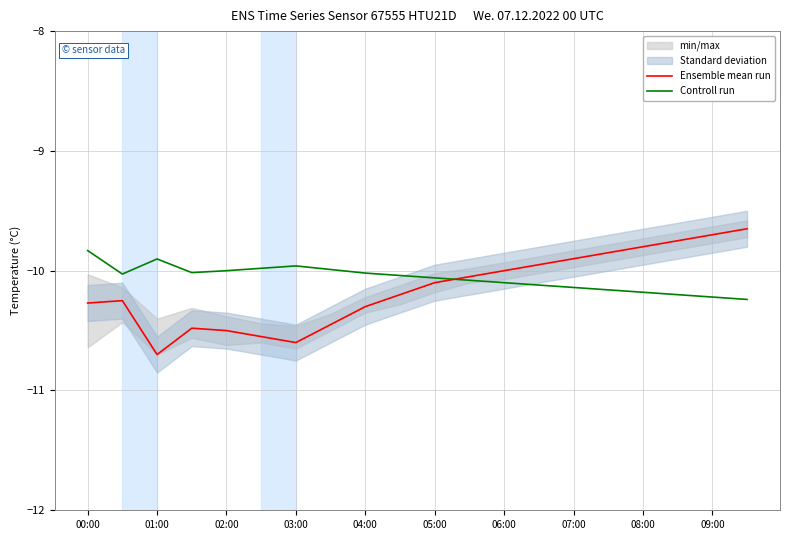

What is the average value of the Controll run series?

-10.1